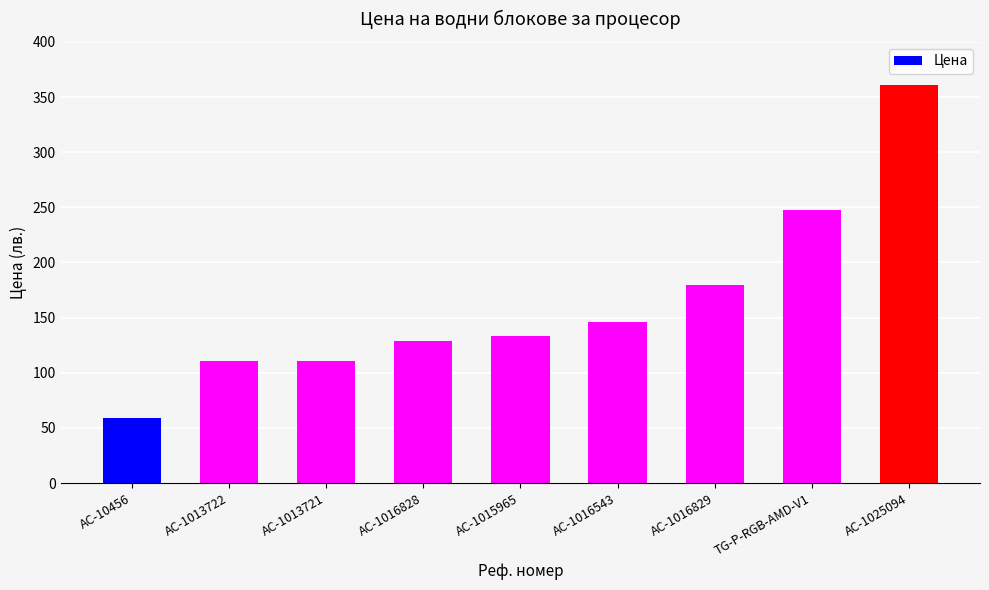

The value at AC-1013722 is 161.9. True or false?

False